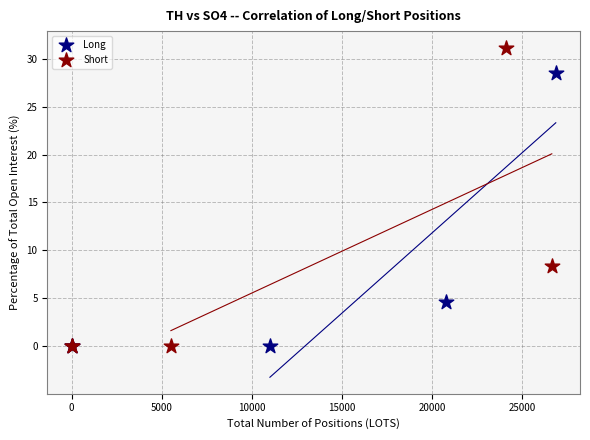

Which series has the largest Y range (max minus min)?

Short